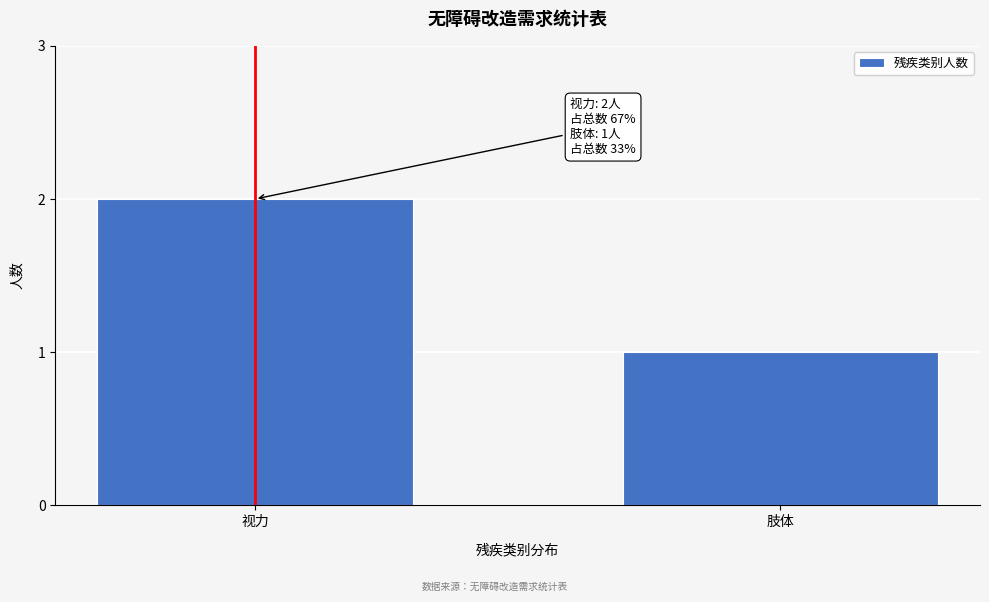

Reading left to right, list all the values displayed in this chart.

视力=2	肢体=1